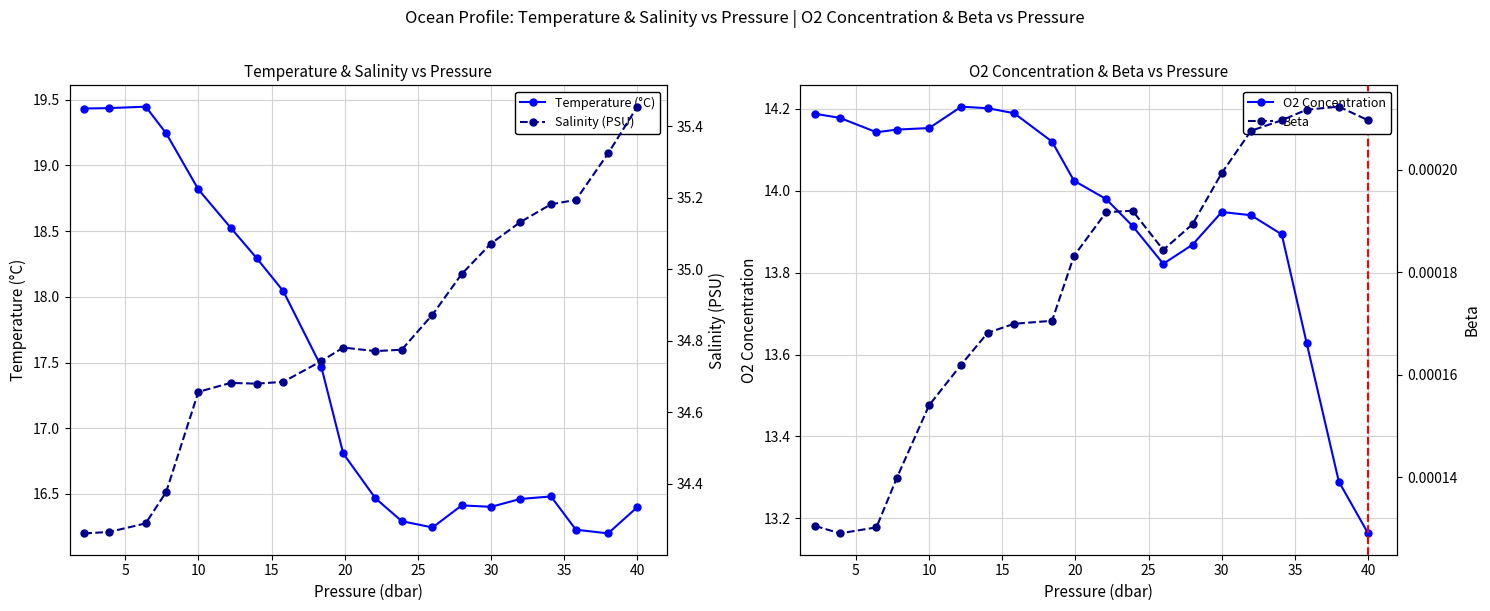

Does the chart have visible grid lines?

Yes